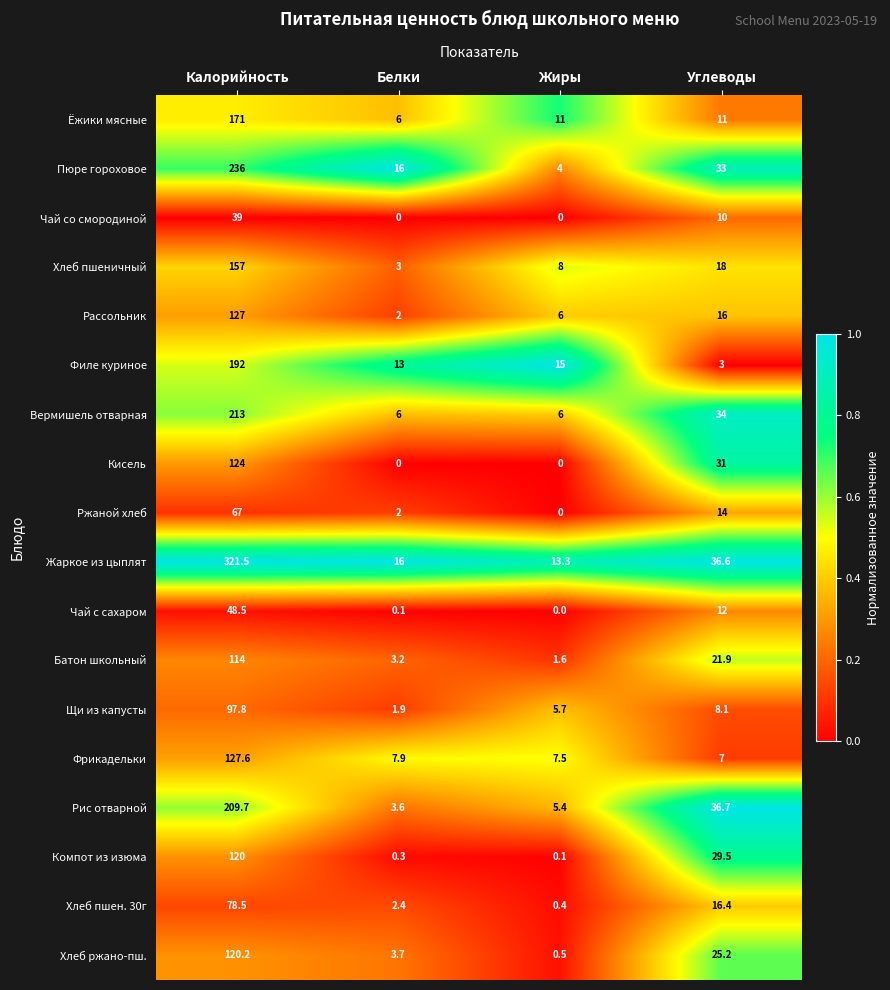

What is the sum of all Батон школьный values?

140.7